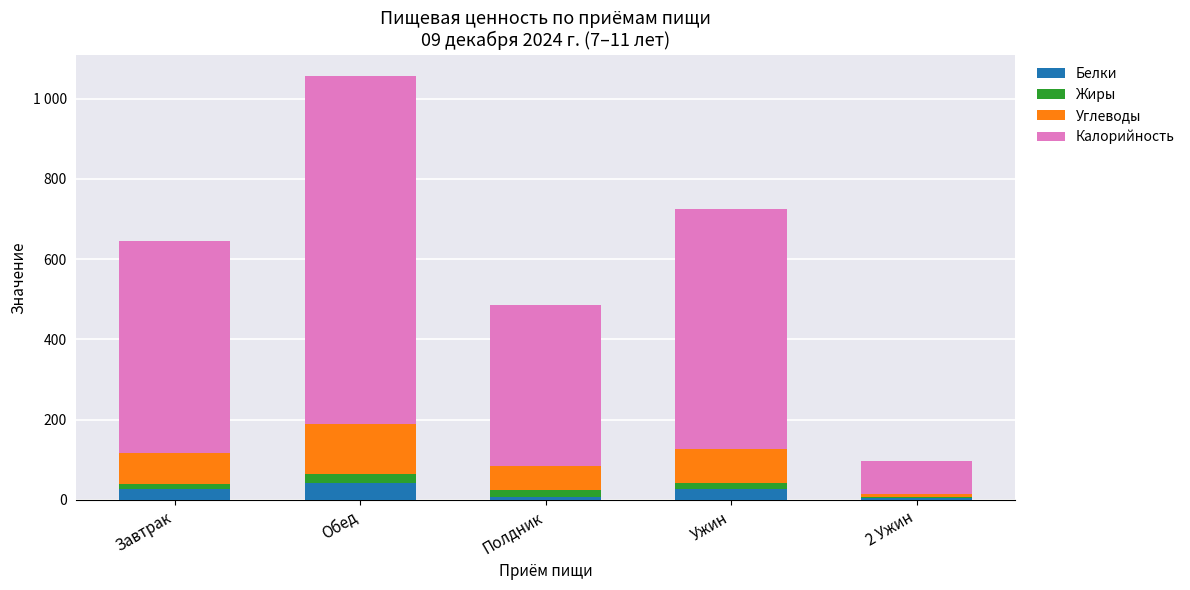

What position from the left is Ужин?

4